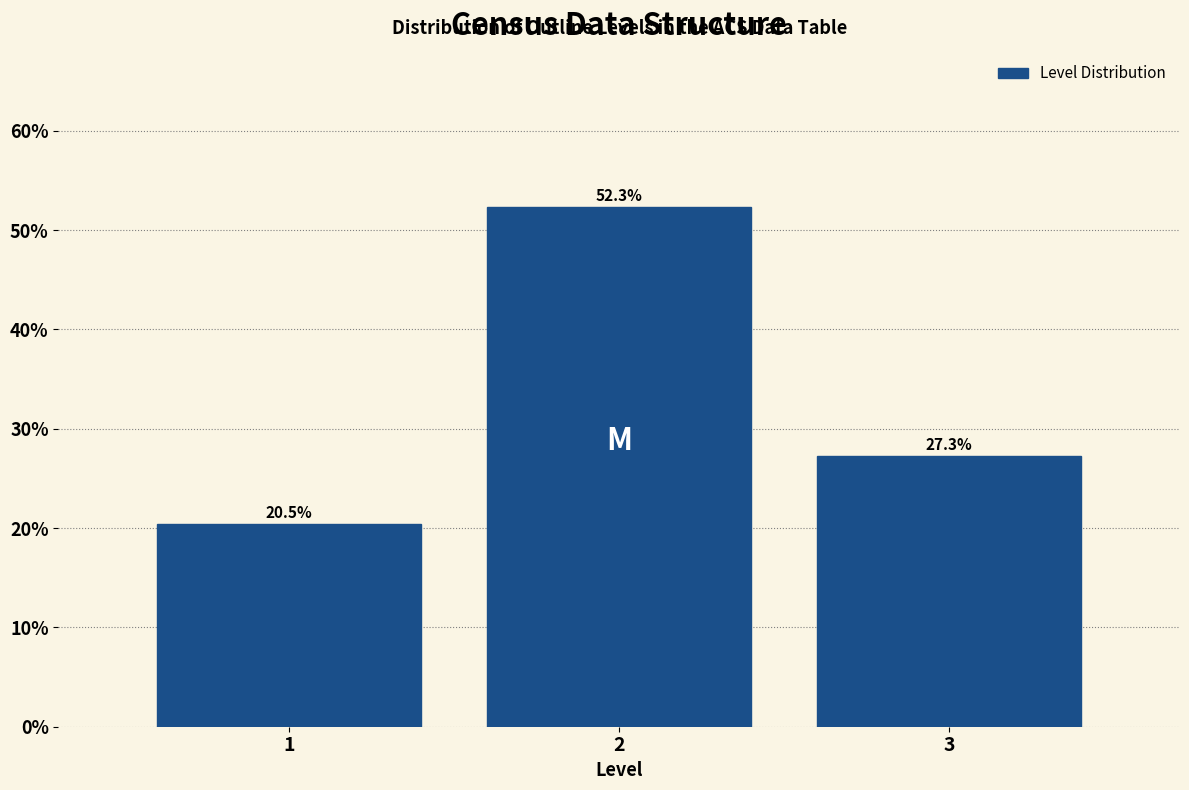

Reading left to right, extract all data points from this chart.

20.5	52.3	27.3